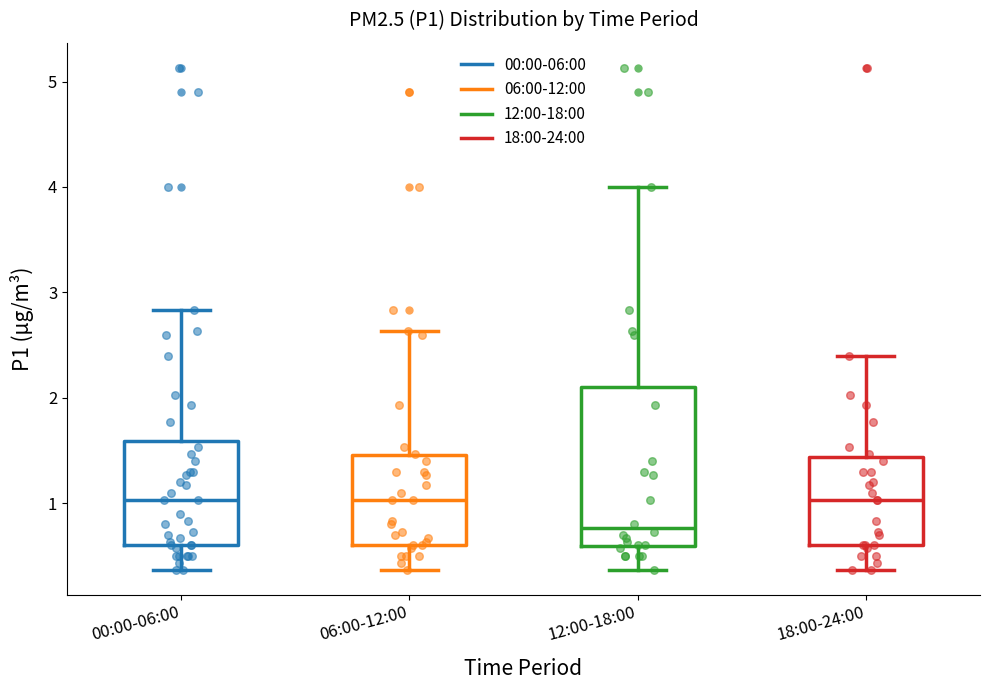

Where is the upper edge of the box for 00:00-06:00 on the y-axis? The values are not printed on the chart, so give them approximately, as read against the axis.

1.6